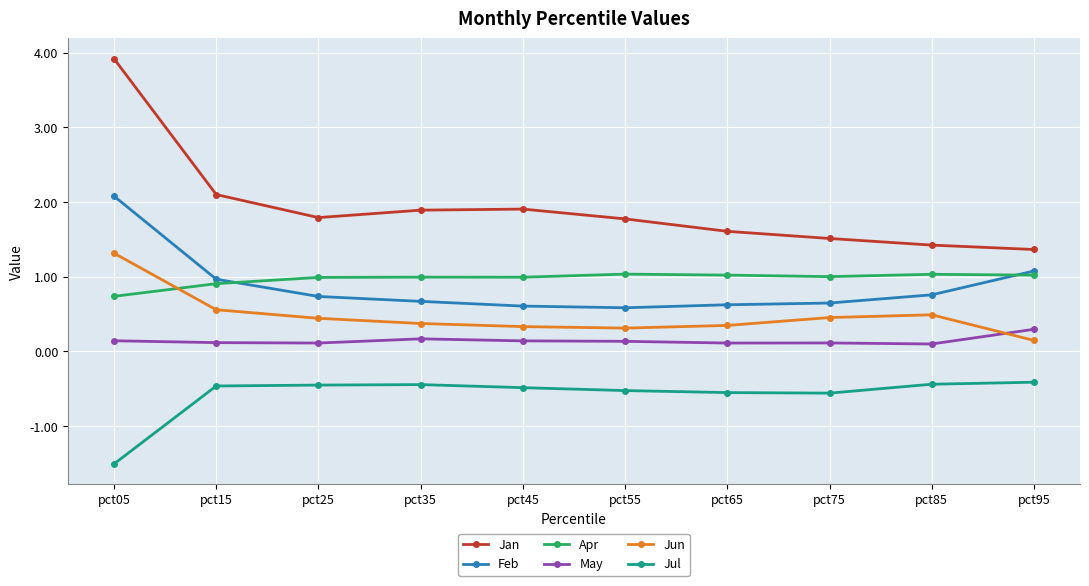

At which category is the sum across all series the highest?

pct05